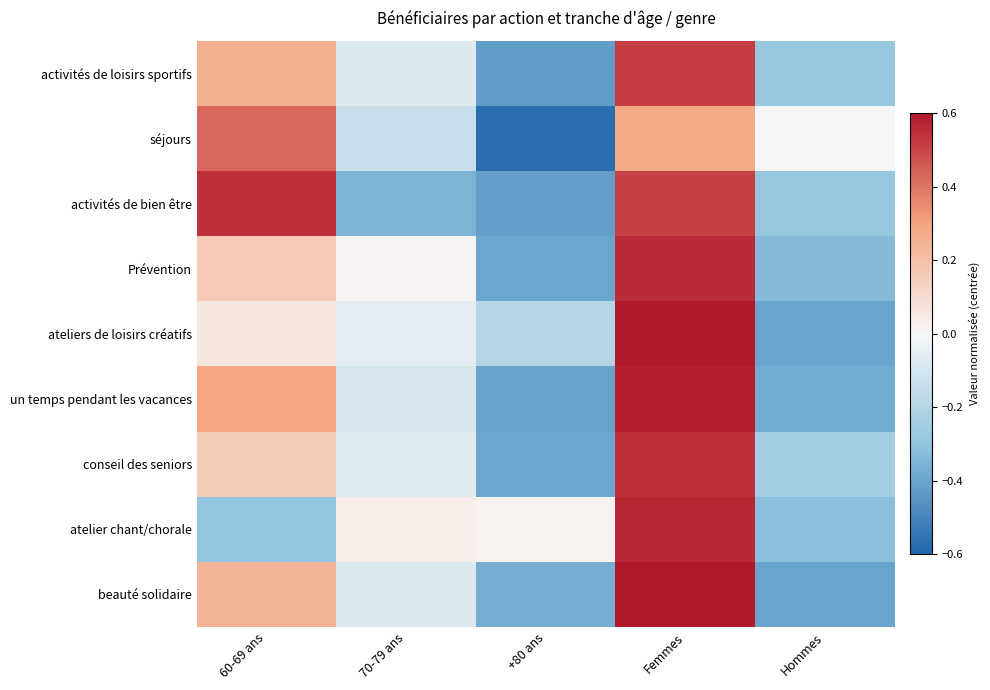

Reading right to left, what are all the values shown in this chart?

activités de loisirs sportifs: Hommes=-0.3	Femmes=0.5	+80 ans=-0.4	70-79 ans=-0.1	60-69 ans=0.3
séjours: Hommes=0.0	Femmes=0.3	+80 ans=-0.6	70-79 ans=-0.1	60-69 ans=0.4
activités de bien être: Hommes=-0.3	Femmes=0.5	+80 ans=-0.4	70-79 ans=-0.4	60-69 ans=0.5
Prévention: Hommes=-0.3	Femmes=0.6	+80 ans=-0.4	70-79 ans=0.0	60-69 ans=0.2
ateliers de loisirs créatifs: Hommes=-0.4	Femmes=0.6	+80 ans=-0.2	70-79 ans=-0.1	60-69 ans=0.1
un temps pendant les vacances: Hommes=-0.4	Femmes=0.6	+80 ans=-0.4	70-79 ans=-0.1	60-69 ans=0.3
conseil des seniors: Hommes=-0.2	Femmes=0.5	+80 ans=-0.4	70-79 ans=-0.1	60-69 ans=0.2
atelier chant/chorale: Hommes=-0.3	Femmes=0.6	+80 ans=0.0	70-79 ans=0.0	60-69 ans=-0.3
beauté solidaire: Hommes=-0.4	Femmes=0.6	+80 ans=-0.4	70-79 ans=-0.1	60-69 ans=0.2